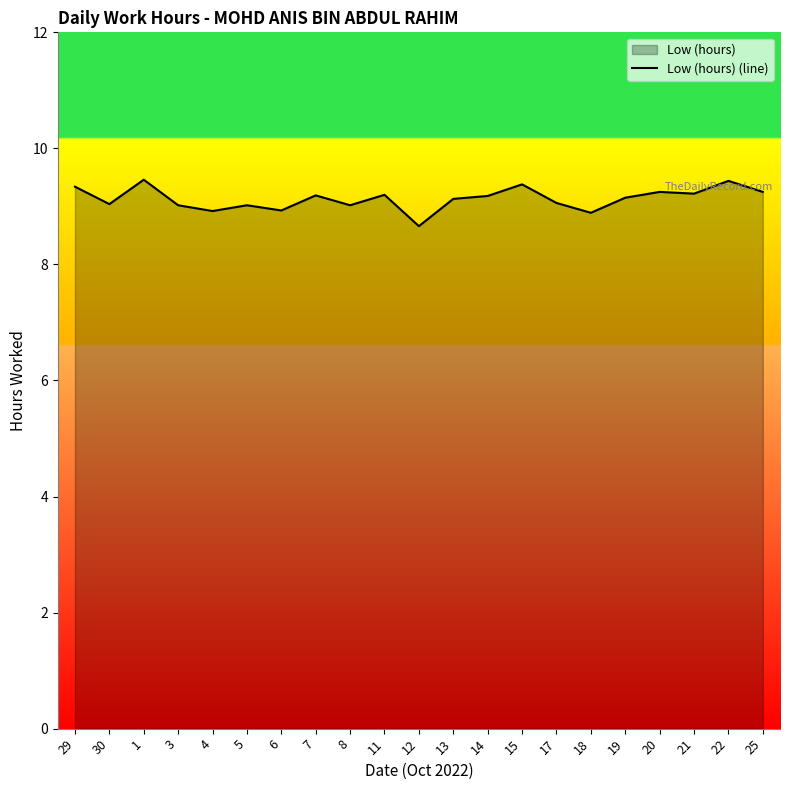

Which has a higher value, 25 or 18?

25